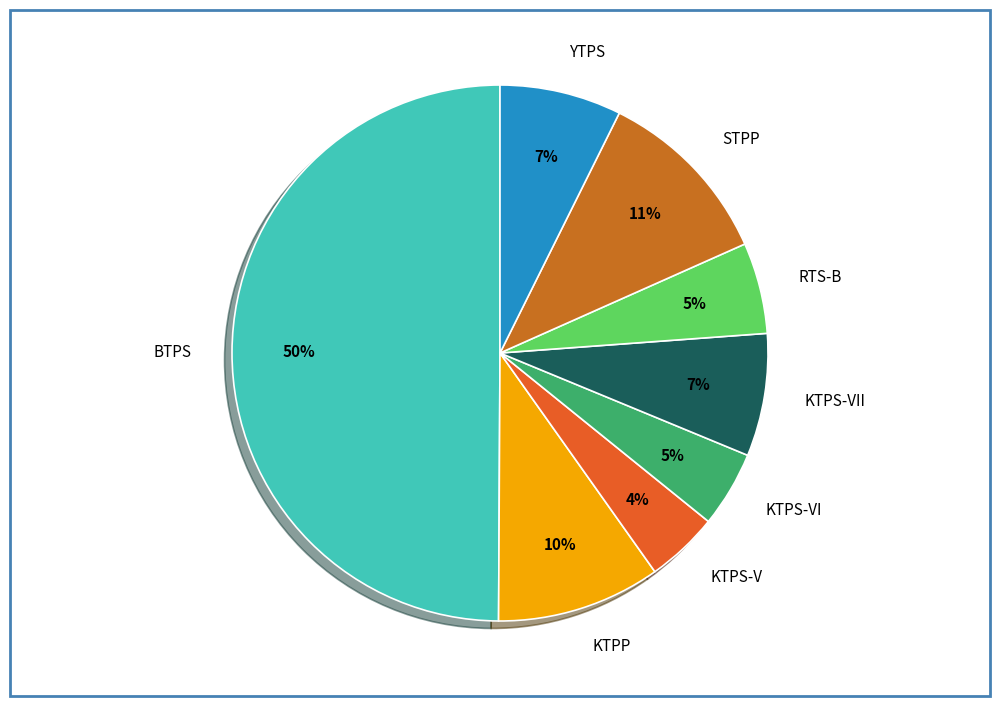

What is the ratio of the value at STPP to the value at KTPP?

1.1